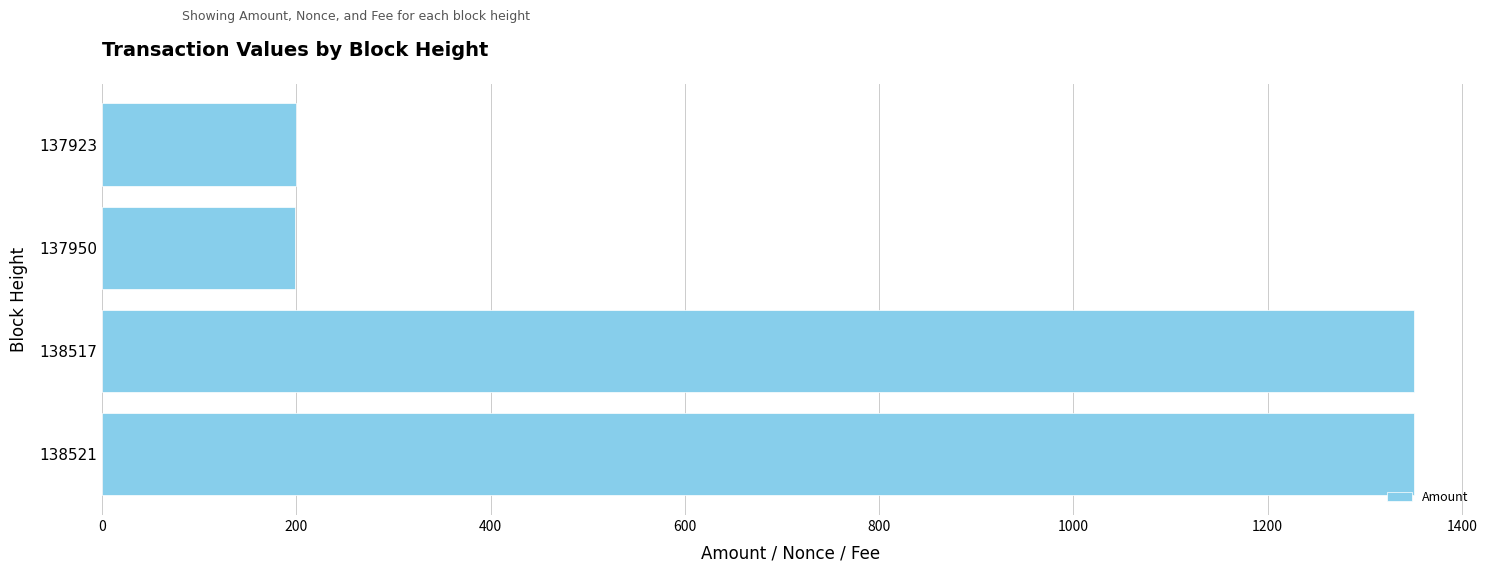

What is the greatest value displayed?

1350.8